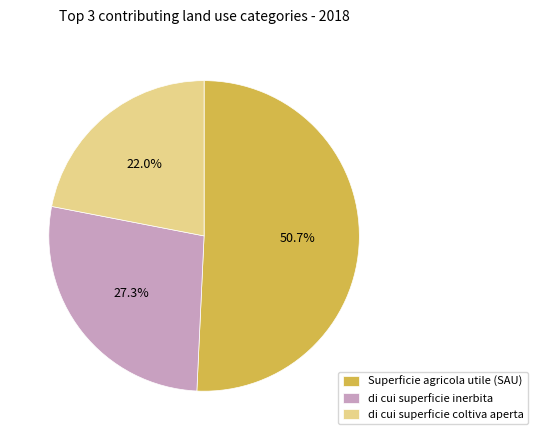

What is the ratio of the value at Superficie agricola utile (SAU) to the value at di cui superficie inerbita?

1.9